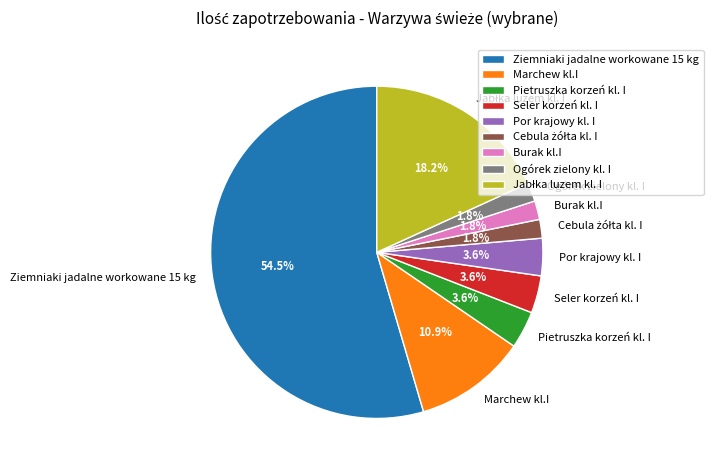

To the nearest percent, what is the difference between the Por krajowy kl. I and Ziemniaki jadalne workowane 15 kg slice percentages?

51%